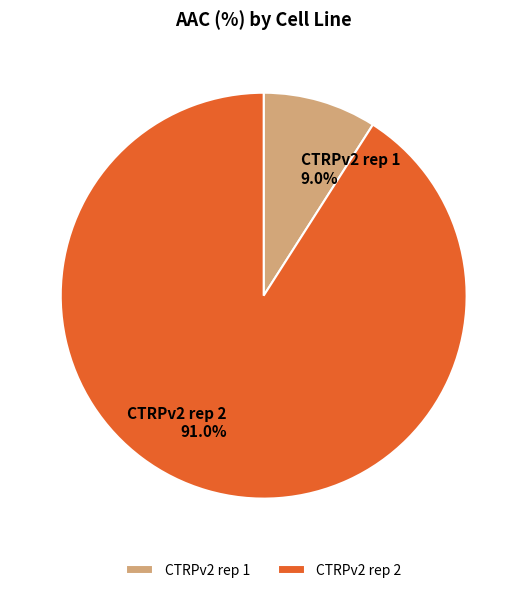

What is the total percentage of CTRPv2 rep 2 and CTRPv2 rep 1?

100.0%